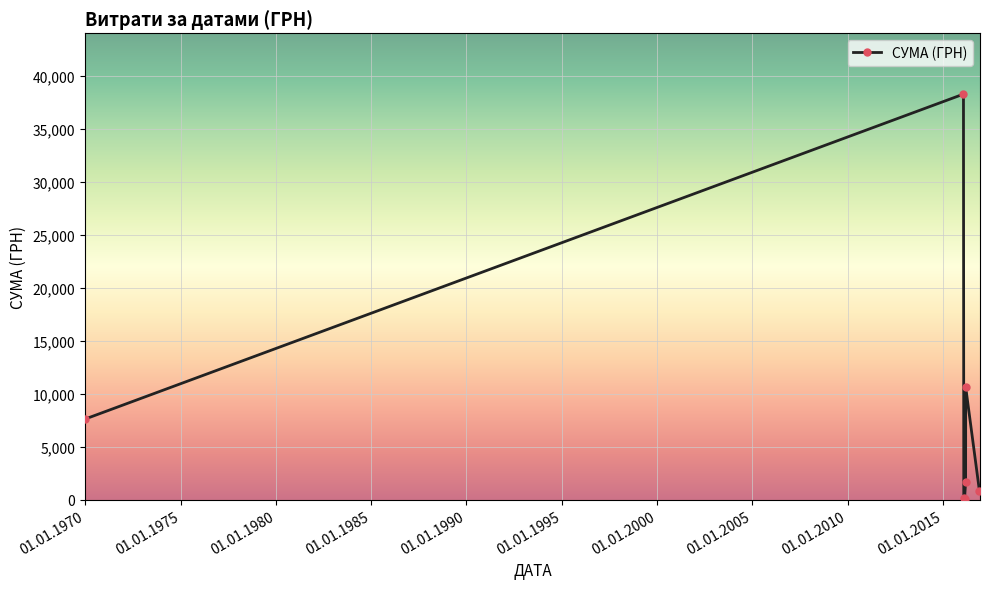

What is the greatest value displayed?

38253.5